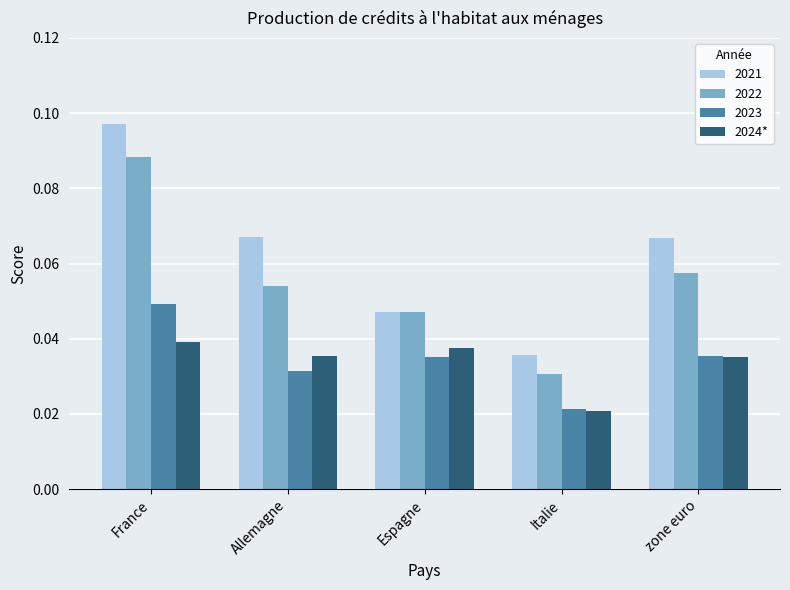

Where is 2021 nearest to the value 0?

Italie